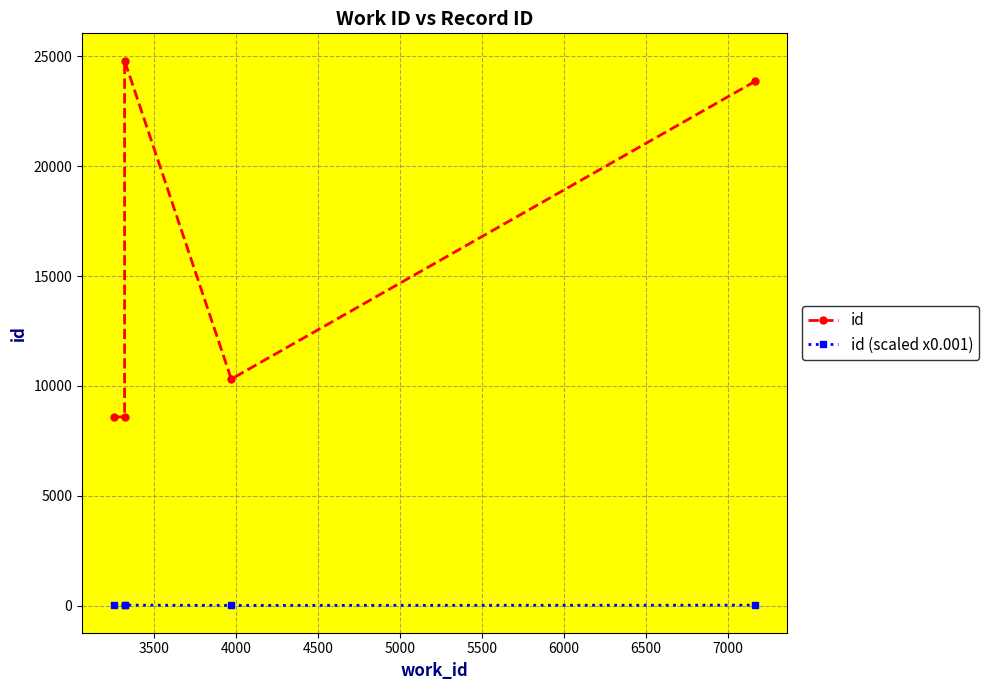

Which series has the widest spread of values?

id